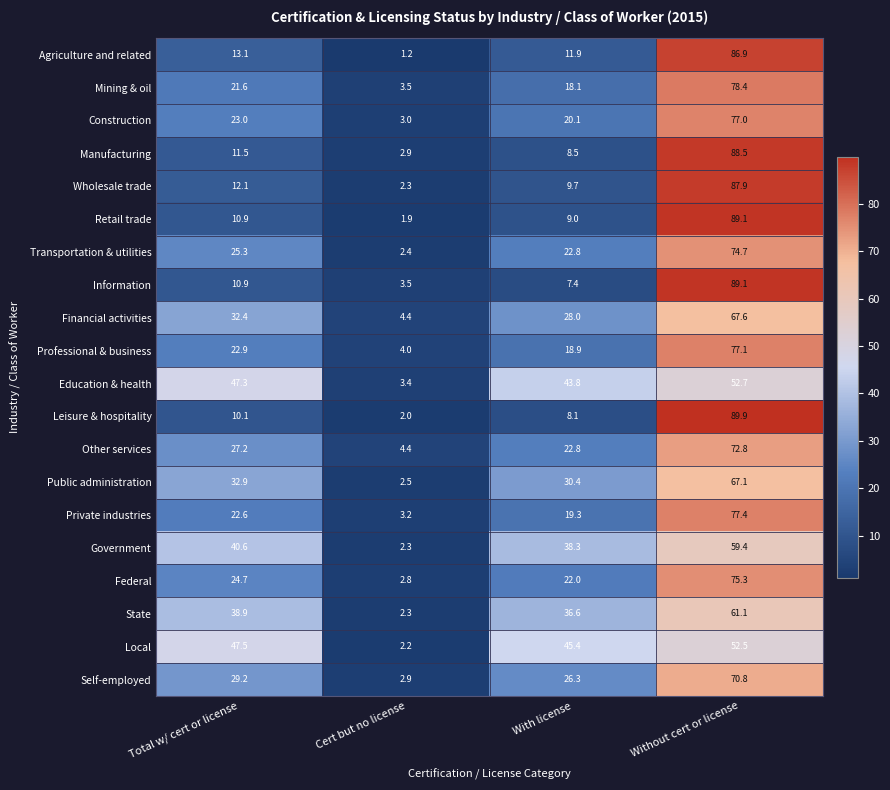

What is the approximate value of Financial activities at Without cert or license?

67.6